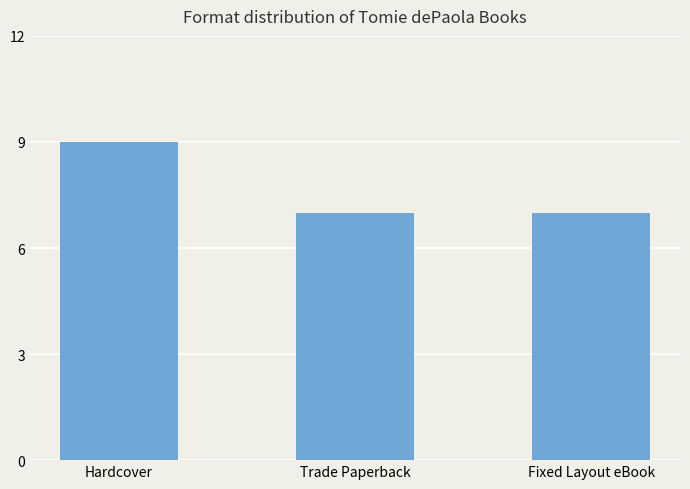

What is the sum of the values at Hardcover and Fixed Layout eBook?

16